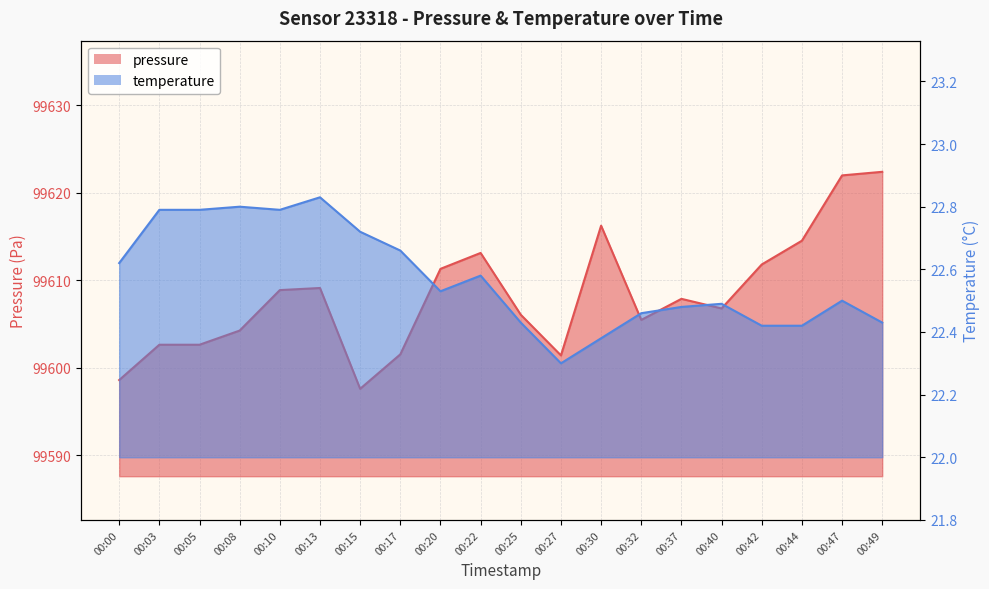

The value of pressure at 00:25 is 37286.2. True or false?

False